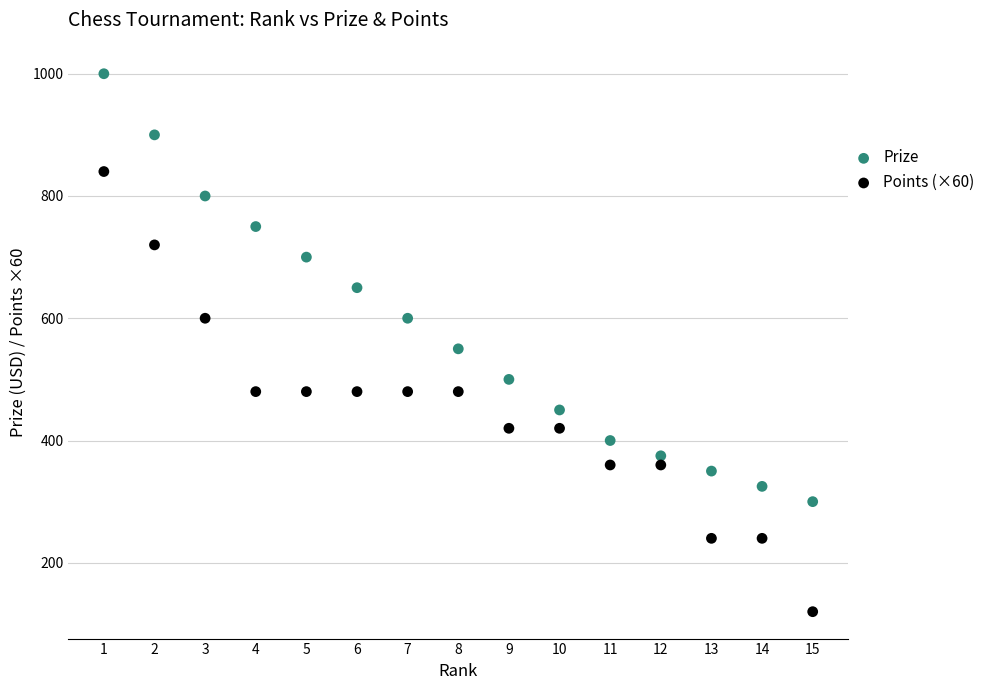

What are all the series names shown in the legend?

Prize, Points (×60)